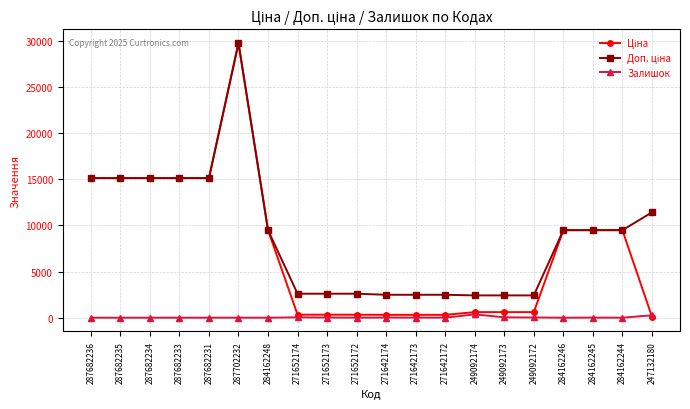

The Залишок series shows 359.0 at 249092174. True or false?

True